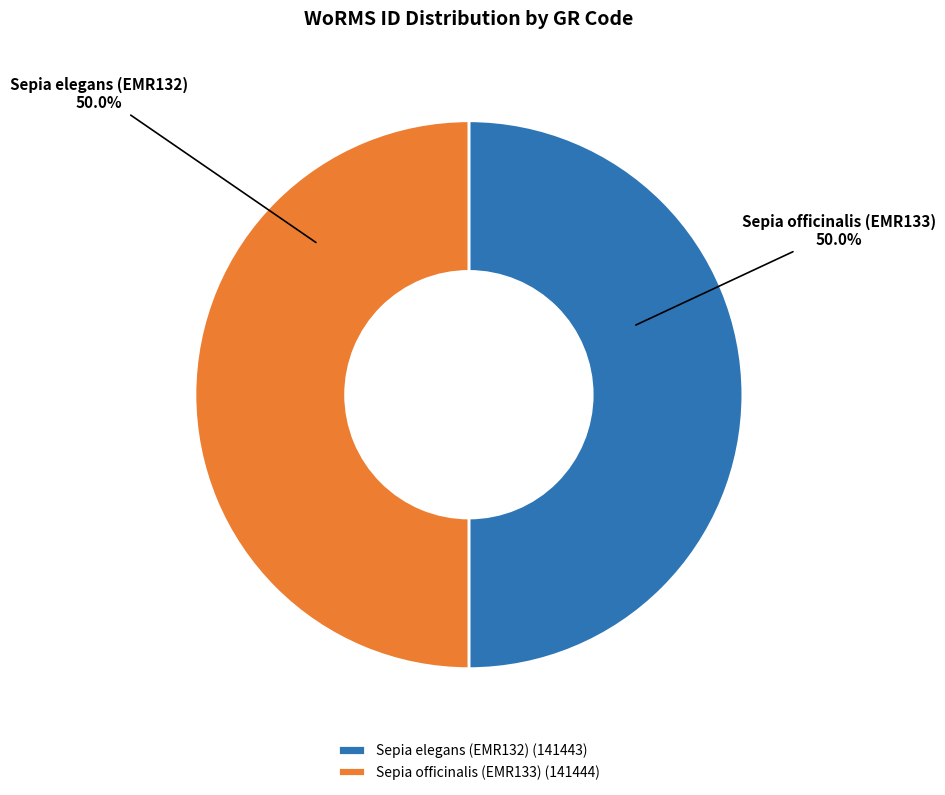

To the nearest percent, what is the average slice percentage?

50%